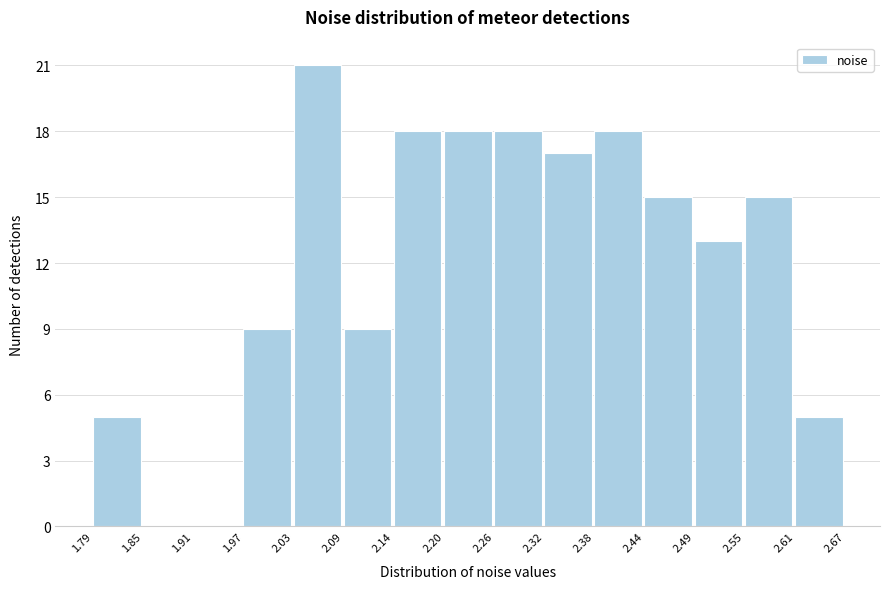

Reading left to right, transcribe this chart: for each bar, give the range it covers on the x-axis and its height. The values are not printed on the chart, so give them approximately, as read against the axis.

1.79 to 1.85: 5
1.85 to 1.91: 0
1.91 to 1.97: 0
1.97 to 2.03: 9
2.03 to 2.09: 21
2.09 to 2.14: 9
2.14 to 2.20: 18
2.20 to 2.26: 18
2.26 to 2.32: 18
2.32 to 2.38: 17
2.38 to 2.44: 18
2.44 to 2.49: 15
2.49 to 2.55: 13
2.55 to 2.61: 15
2.61 to 2.67: 5